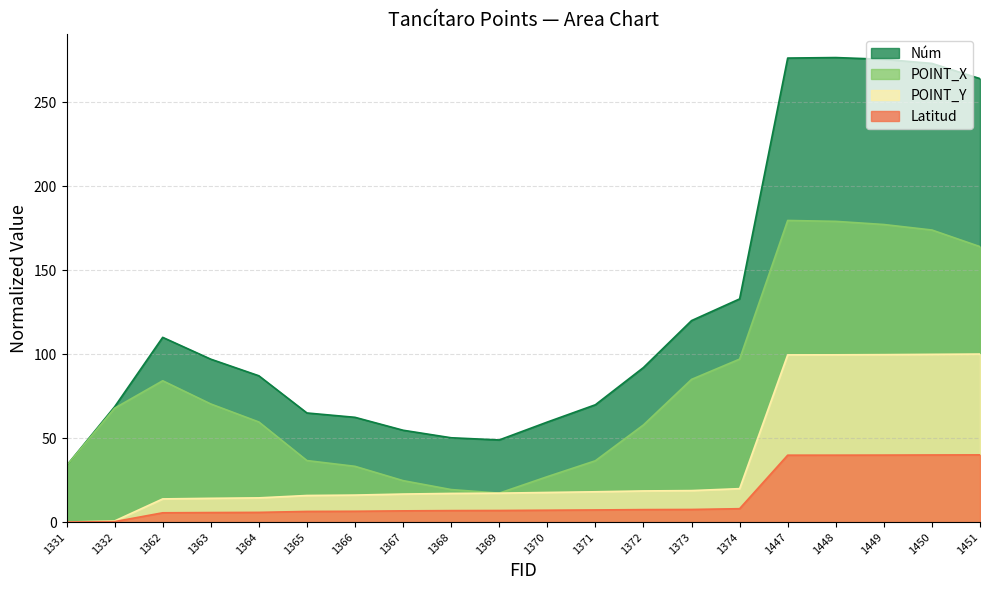

Which series changed the most between 1365 and 1448?

Núm